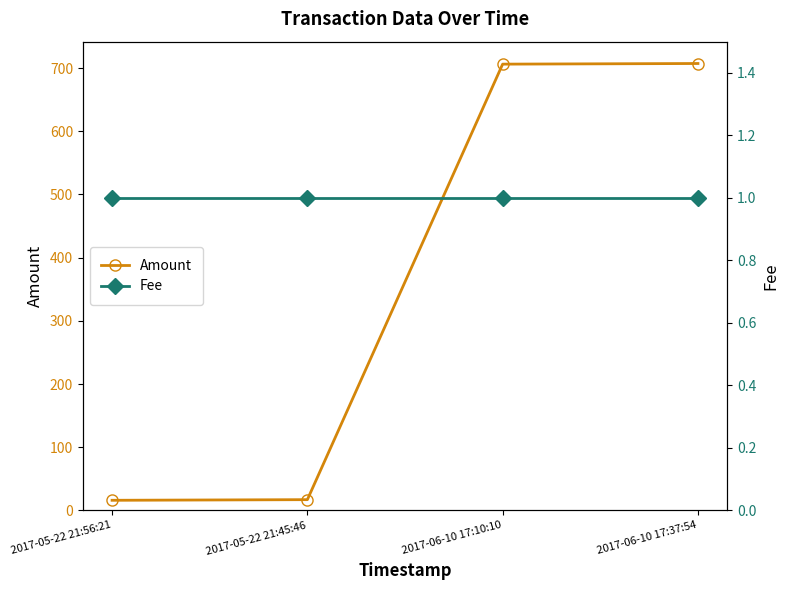

Rank the series by their average value, from highest to lowest.

Amount, Fee